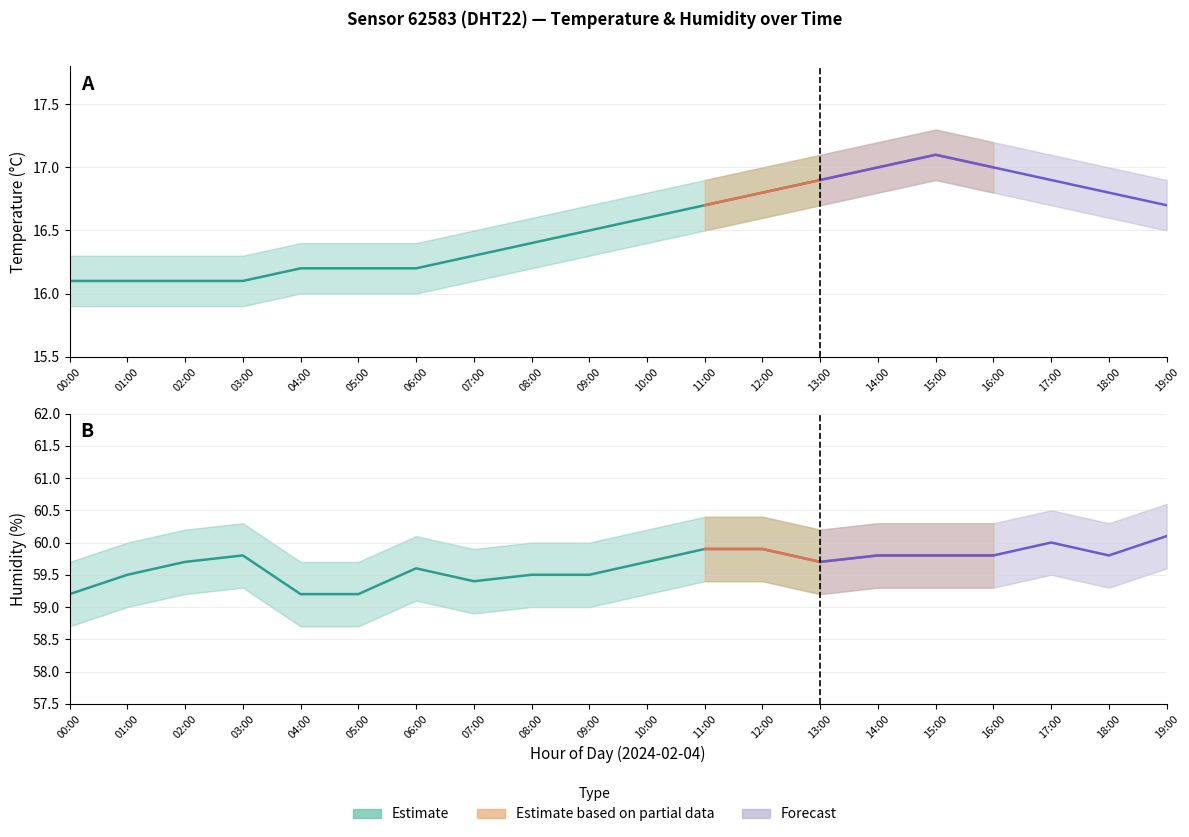

Where is the first local maximum for temperature_lower?

15:00